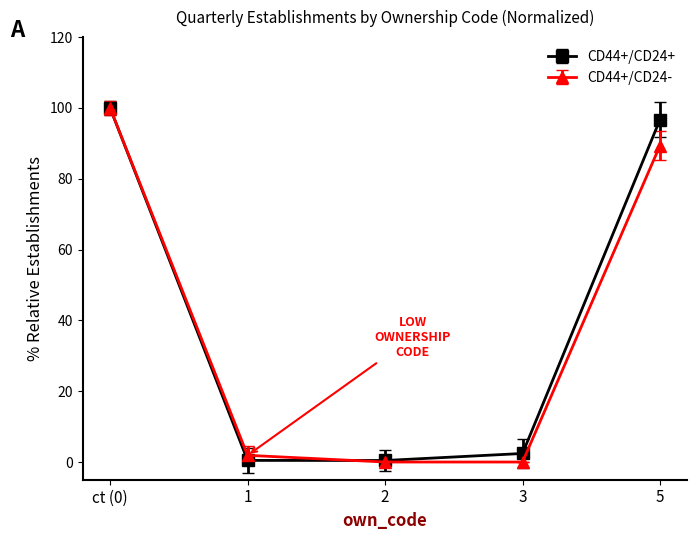

Count the number of categories in the chart.

5